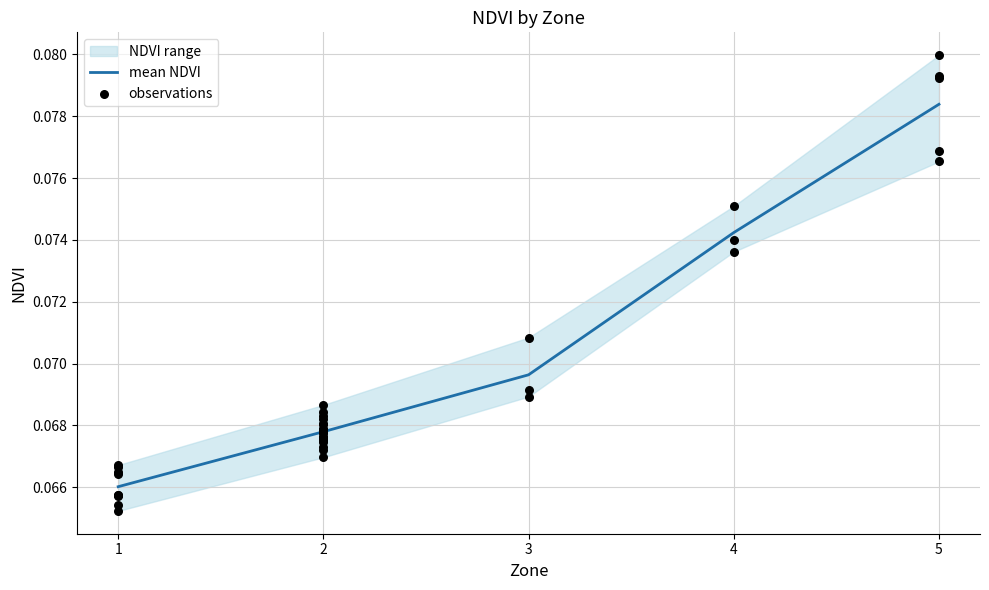

The mean NDVI series shows 0.0 at 3. True or false?

False